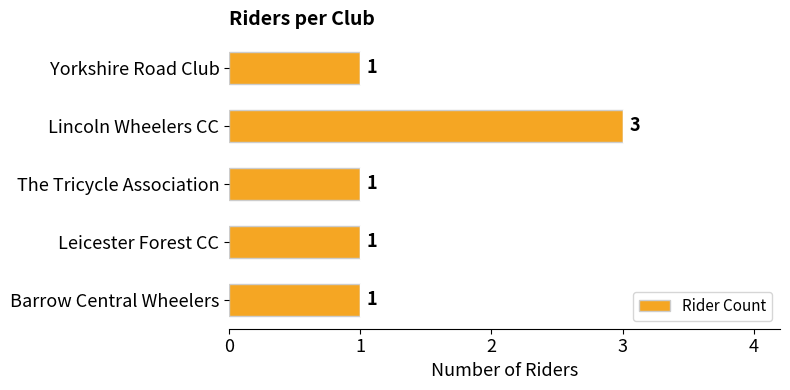

Reading bottom to top, list all the values displayed in this chart.

1	1	1	3	1